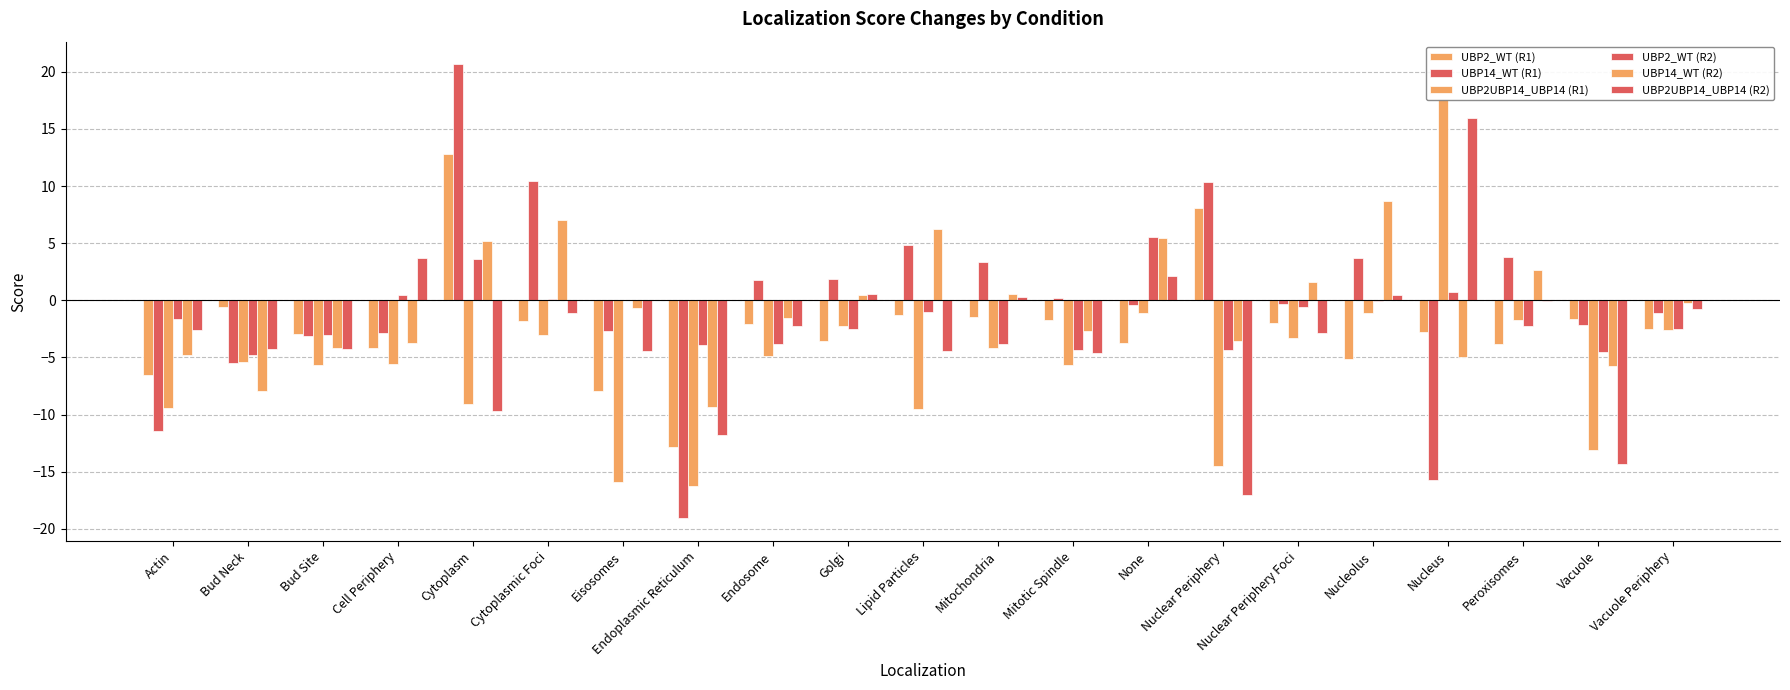

True or false: UBP2_WT (R2) has a value of -2.5 at Golgi.

True